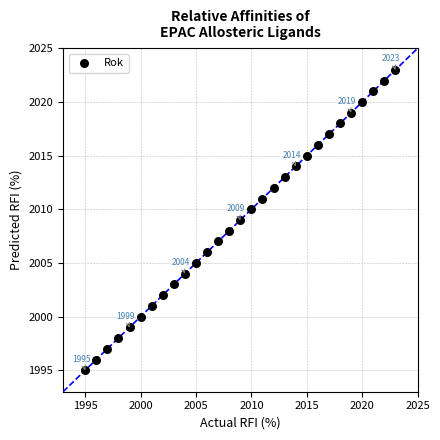

What is the range of X values (max minus min)?

28